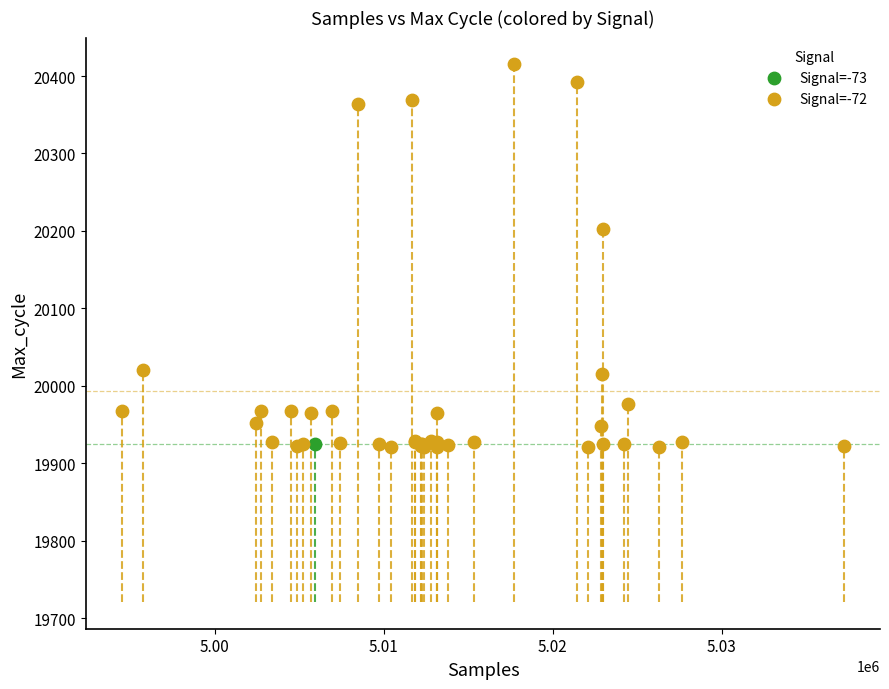

What are all the series names shown in the legend?

Signal=-73, Signal=-72